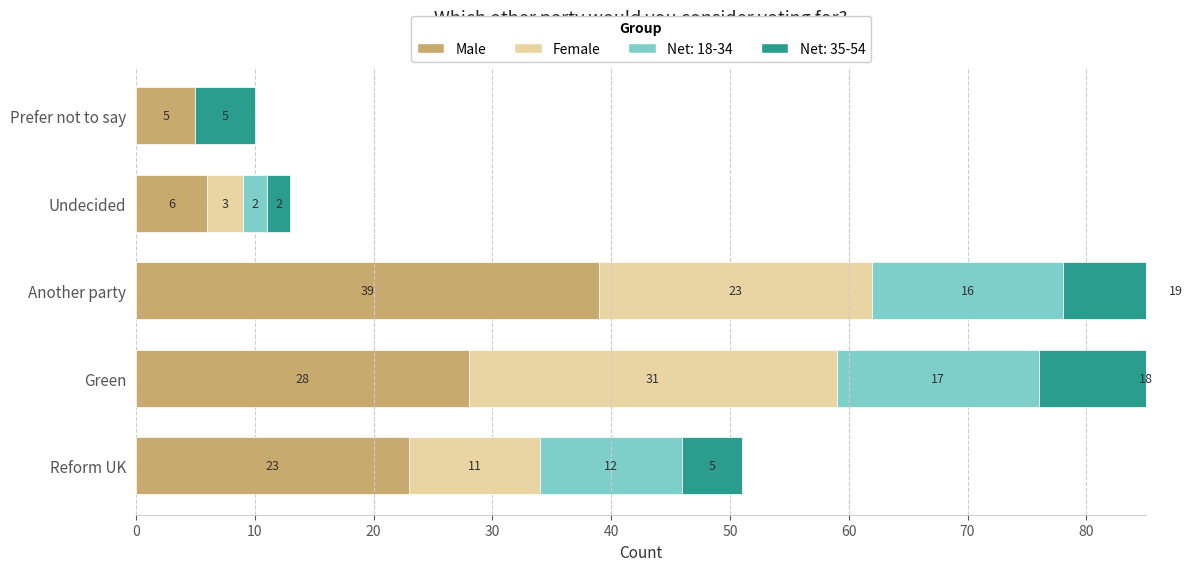

What is the maximum value for Male?

39